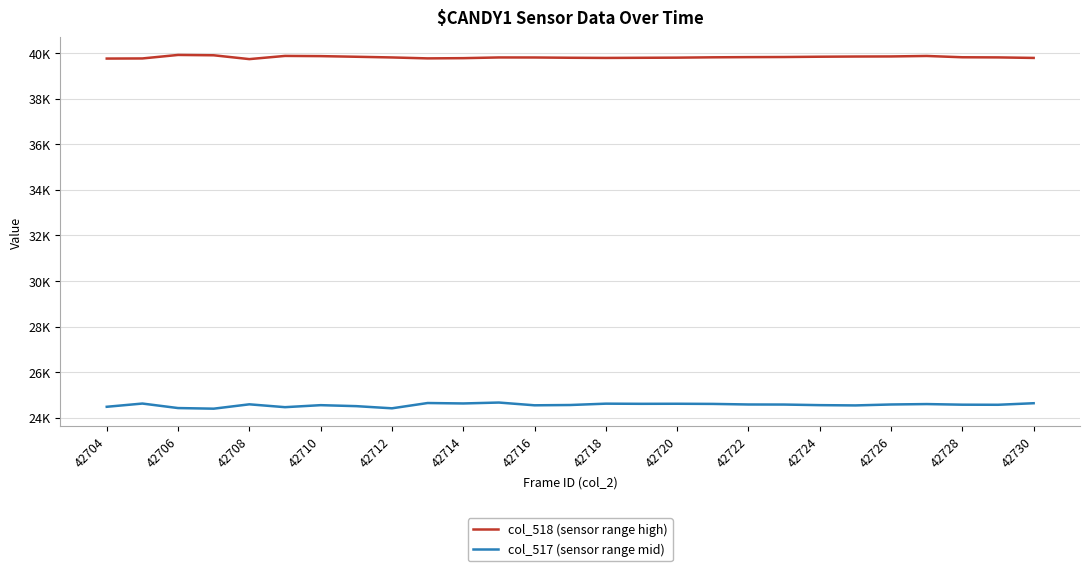

At which category is the sum across all series the highest?

42726